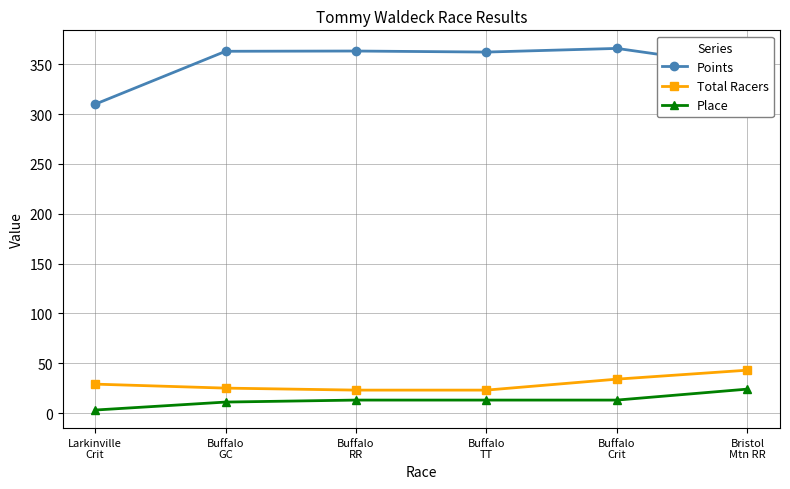

True or false: Place has a value of 11.0 at Buffalo
GC.

True